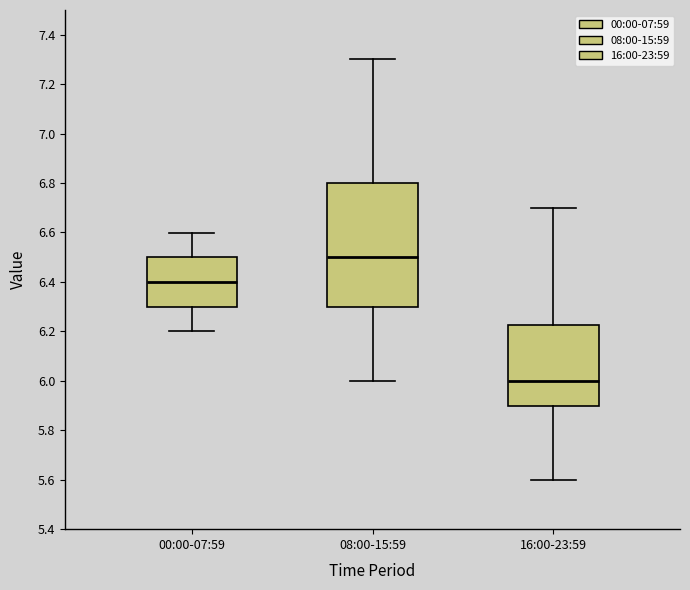

Where does the median line of the box for 00:00-07:59 sit on the y-axis? The values are not printed on the chart, so give them approximately, as read against the axis.

6.40